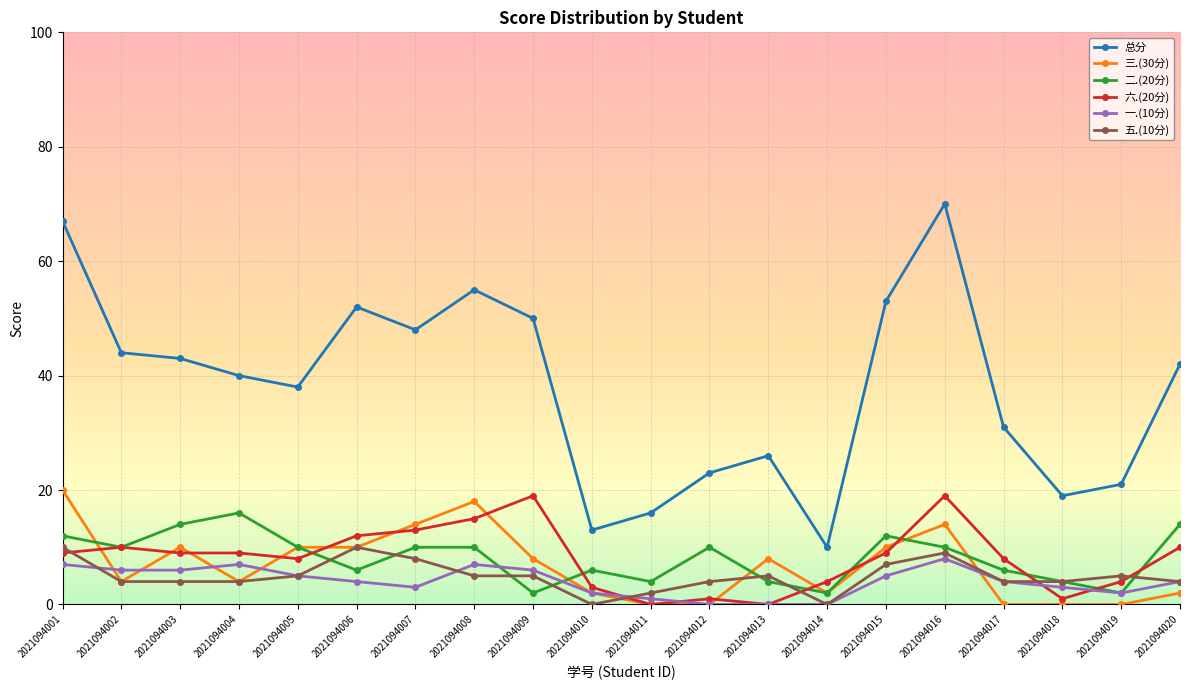

Count the 二.(20分) values in the range 4 to 12.

14